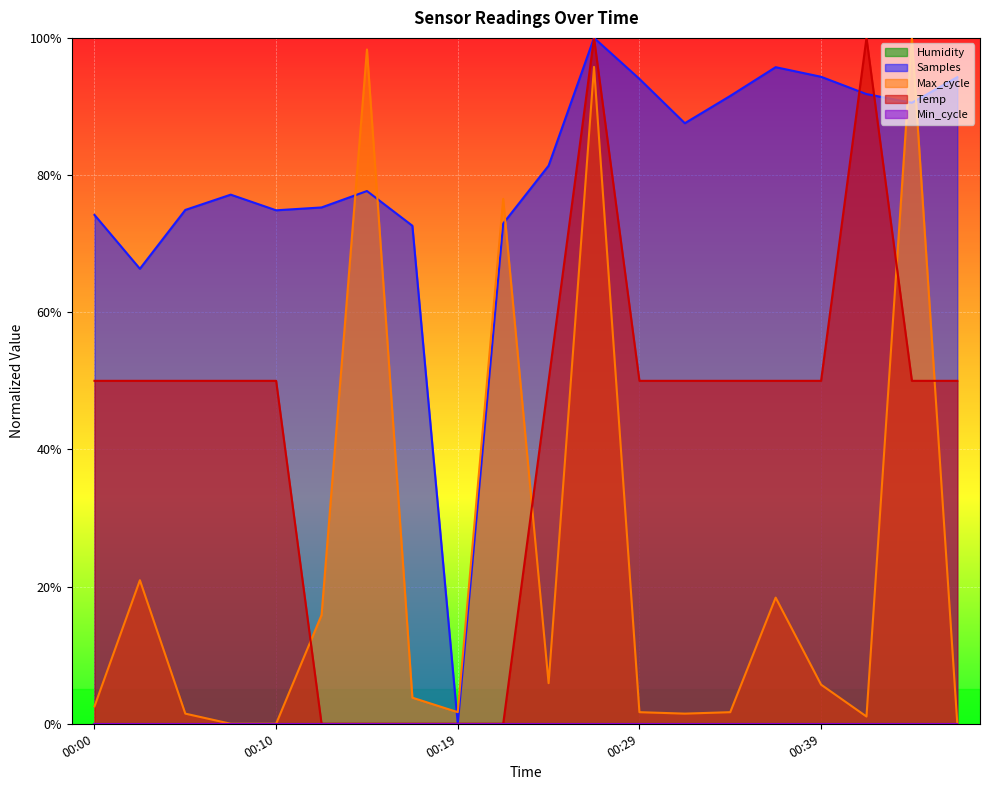

Which series changed the most between 00:00 and 00:41?

Temp